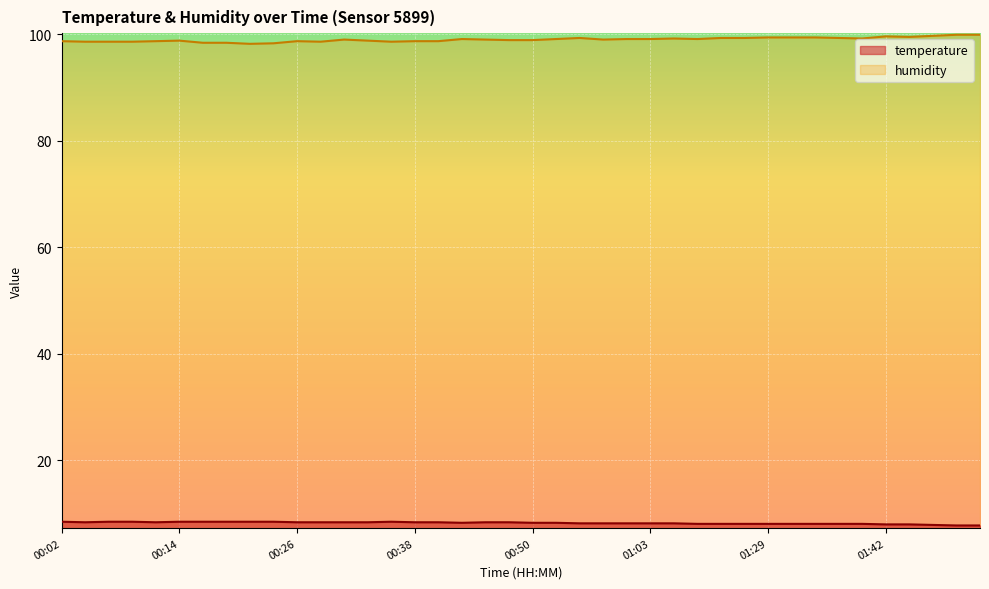

True or false: humidity and temperature intersect in this chart.

False